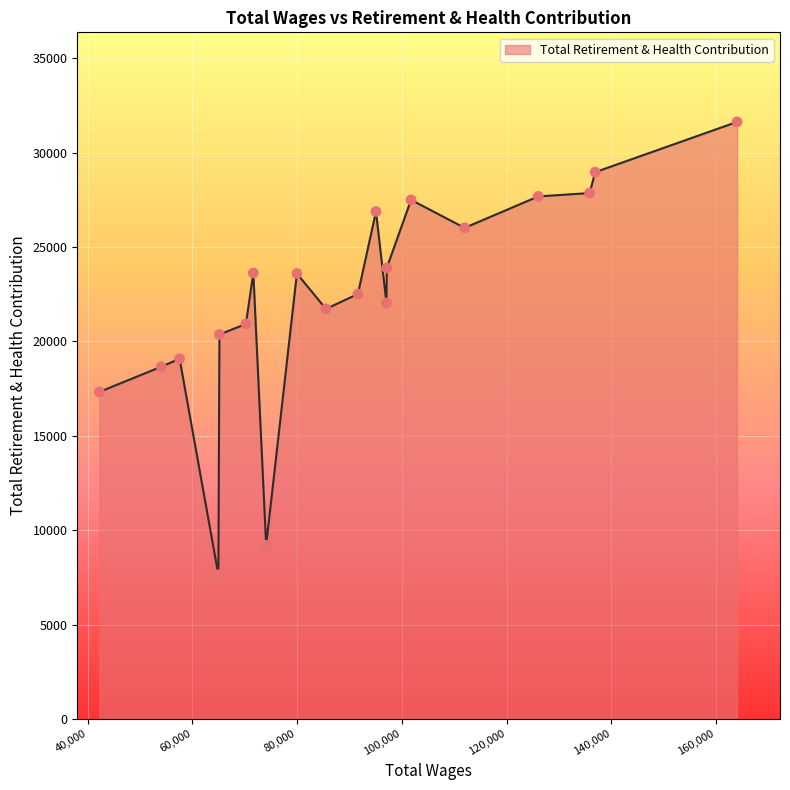

What is the maximum value shown in the chart?

31631